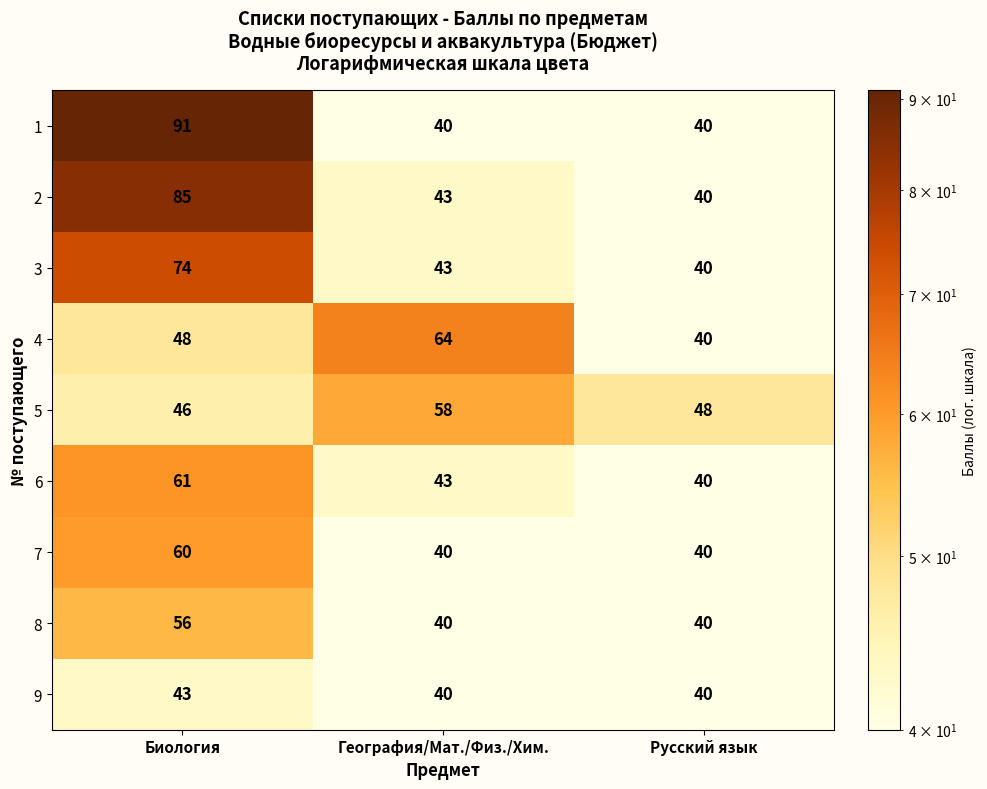

What is the difference between the 3 values at География/Мат./Физ./Хим. and Биология?

31